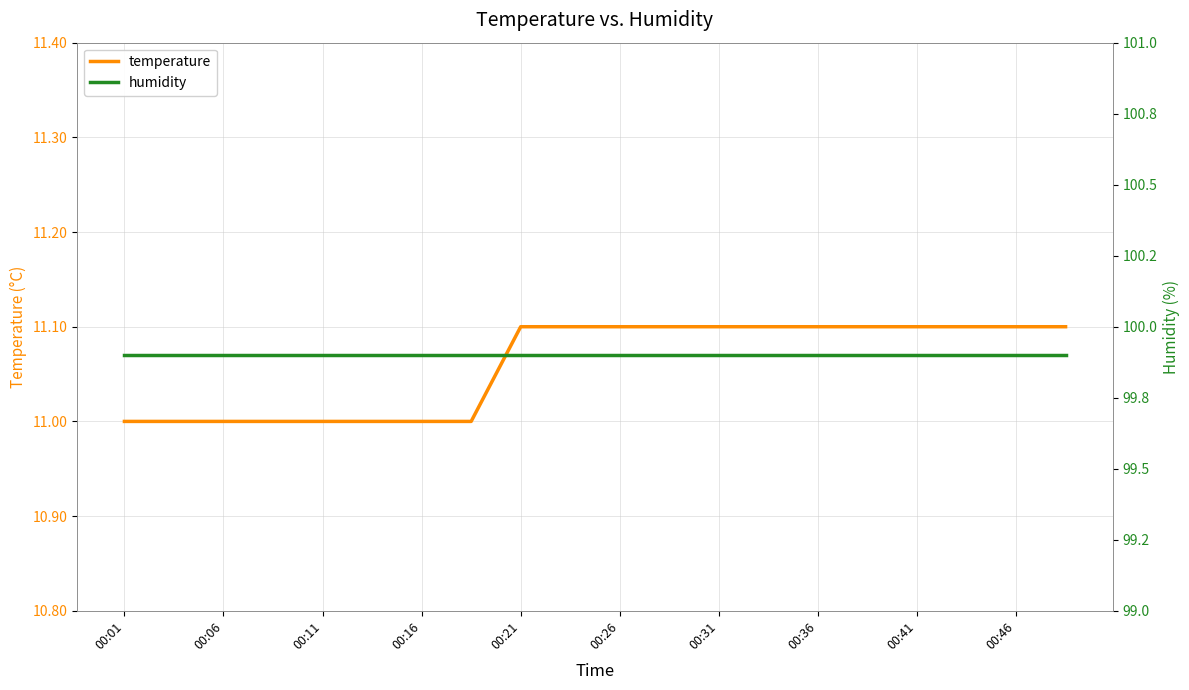

Does the chart have visible grid lines?

Yes